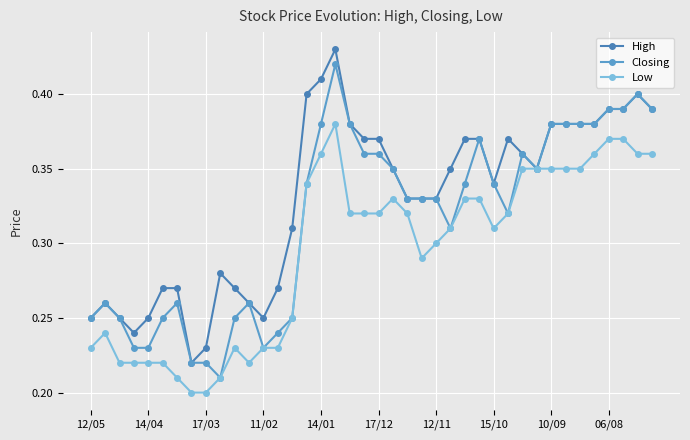

What is the difference between the maximum and minimum values in the High series?

0.2